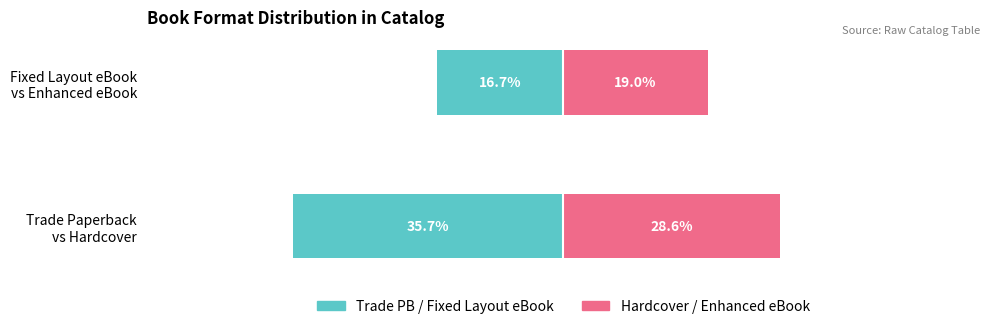

At which label does Hardcover / Enhanced eBook reach its minimum?

Fixed Layout eBook vs Enhanced eBook